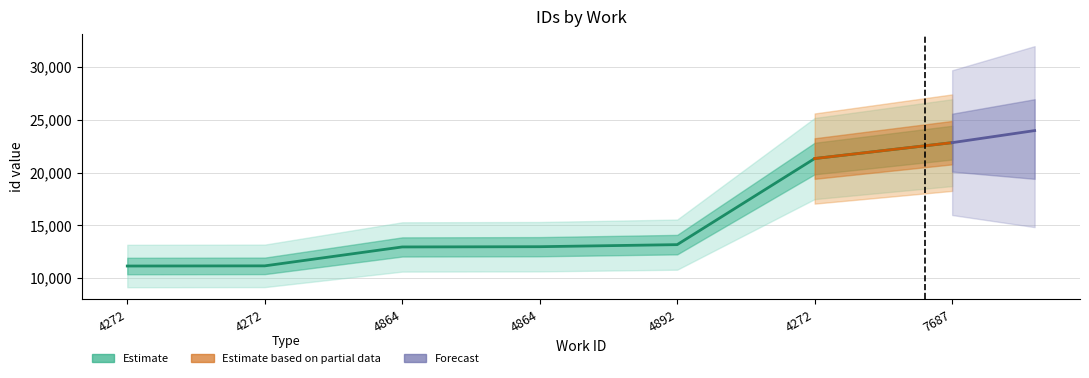

What is the change in value from 4272 to 7687?

+11661